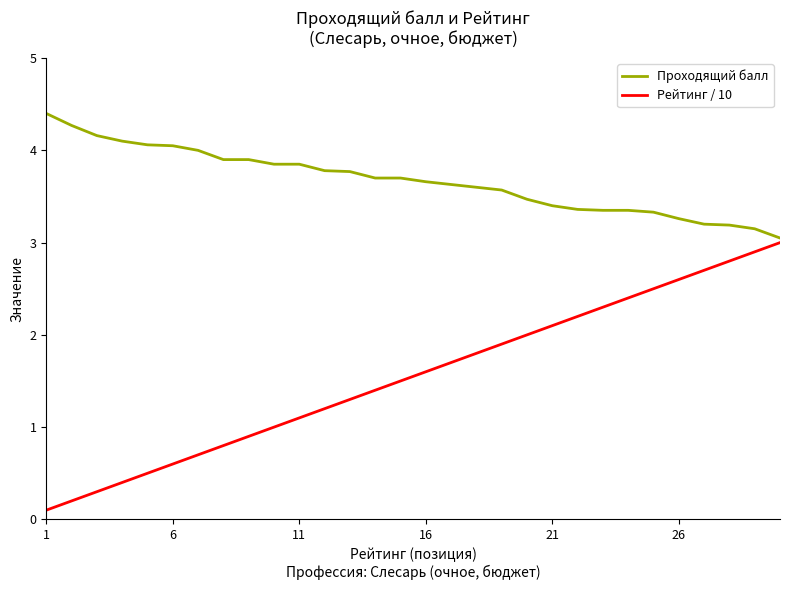

Which series has the largest total across all categories?

Проходящий балл